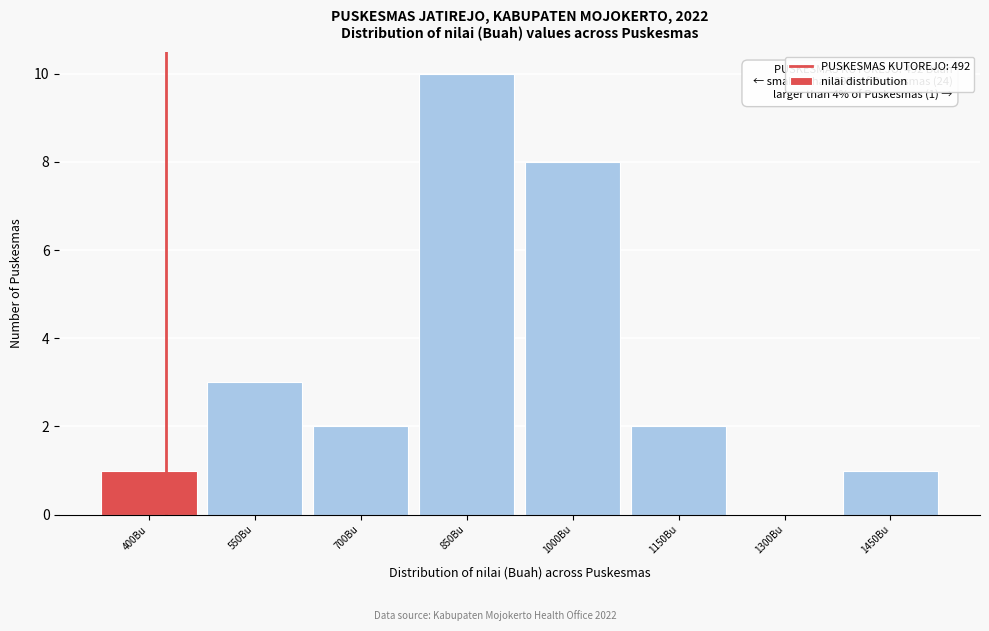

Reading left to right, list all the values displayed in this chart.

400Bu=1	550Bu=3	700Bu=2	850Bu=10	1000Bu=8	1150Bu=2	1300Bu=0	1450Bu=1